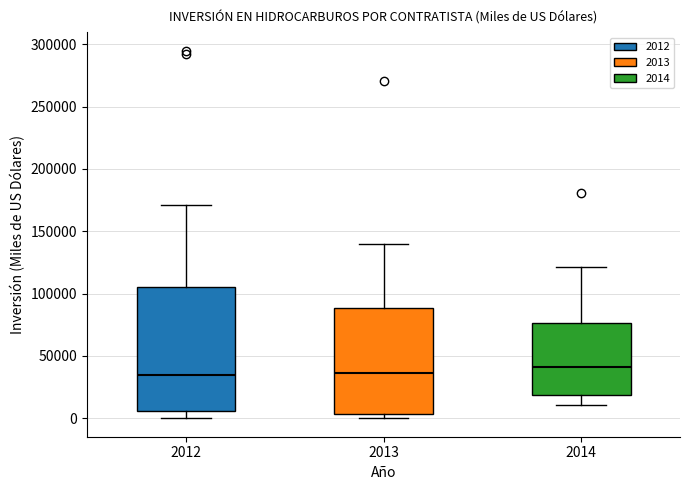

Reading left to right, transcribe this box plot: for each box, give where its median line is, the range the box spans, and where its two whiskers end, as read against the y-axis. The values are not printed on the chart, so give them approximately, as read against the axis.

2012: median 35000, box 5000 to 105000, whiskers 0 to 170000
2013: median 35000, box 5000 to 90000, whiskers 0 to 140000
2014: median 40000, box 20000 to 75000, whiskers 10000 to 120000